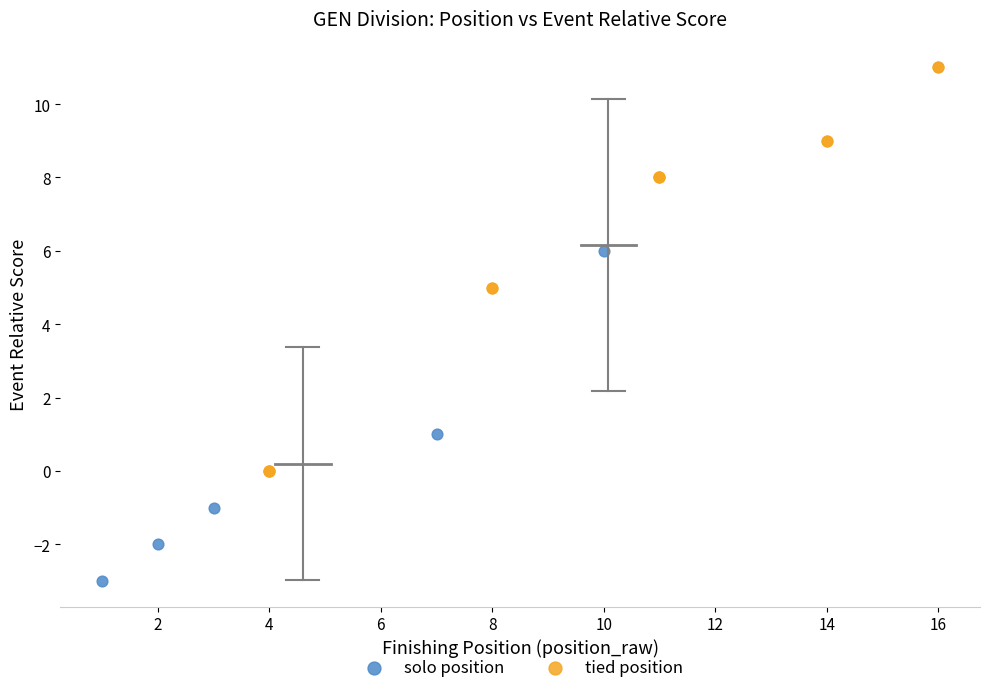

Which series contains the lowest Y value?

solo position